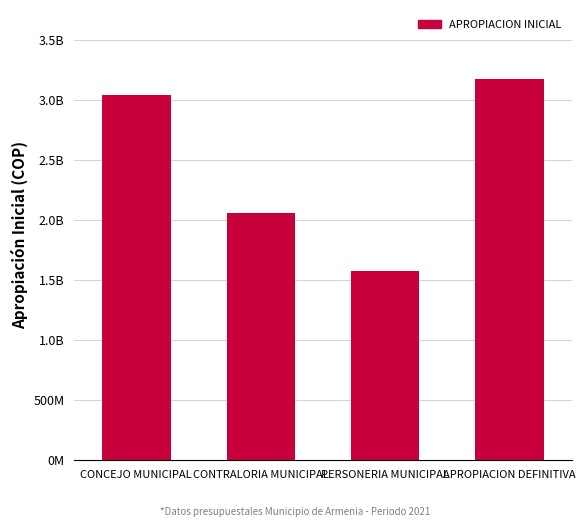

The value at CONCEJO MUNICIPAL is 694766028. True or false?

False